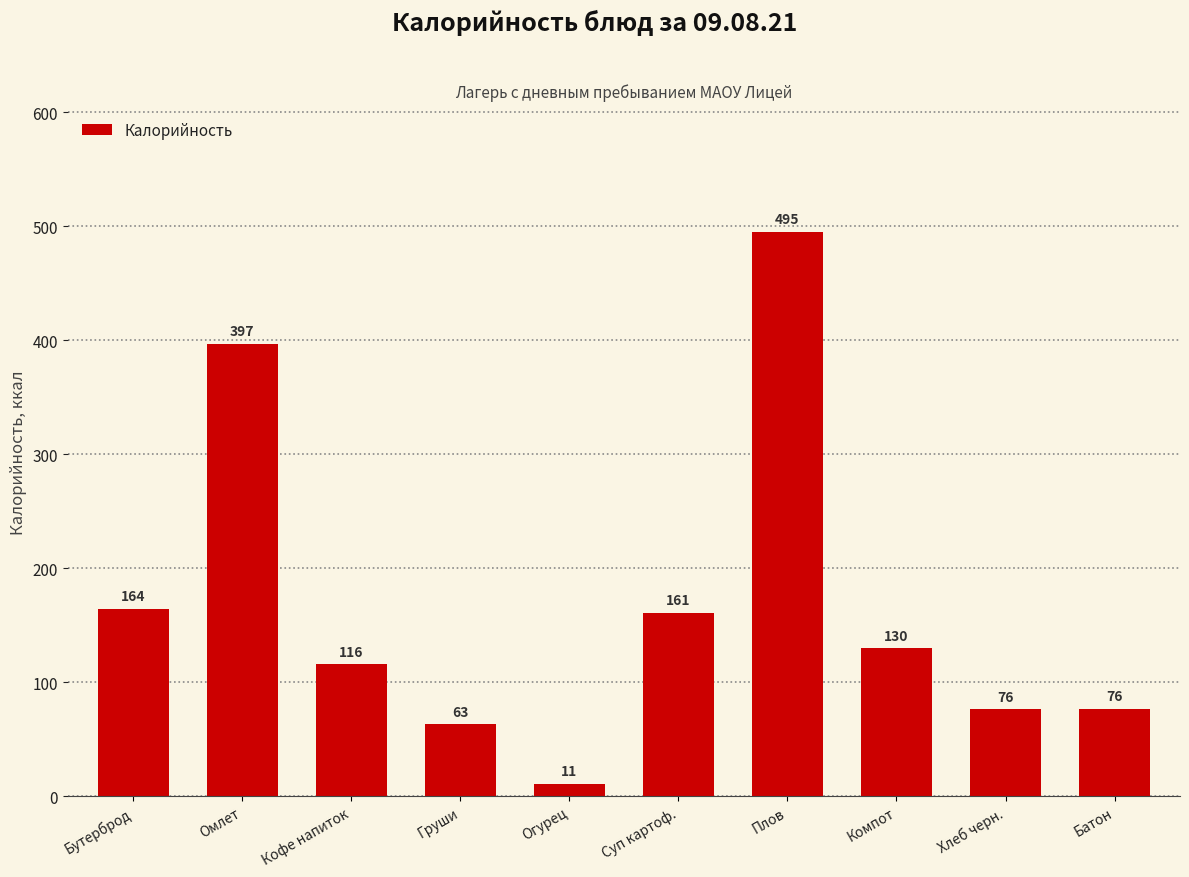

Are the bars grouped side by side (vs. stacked)?

No